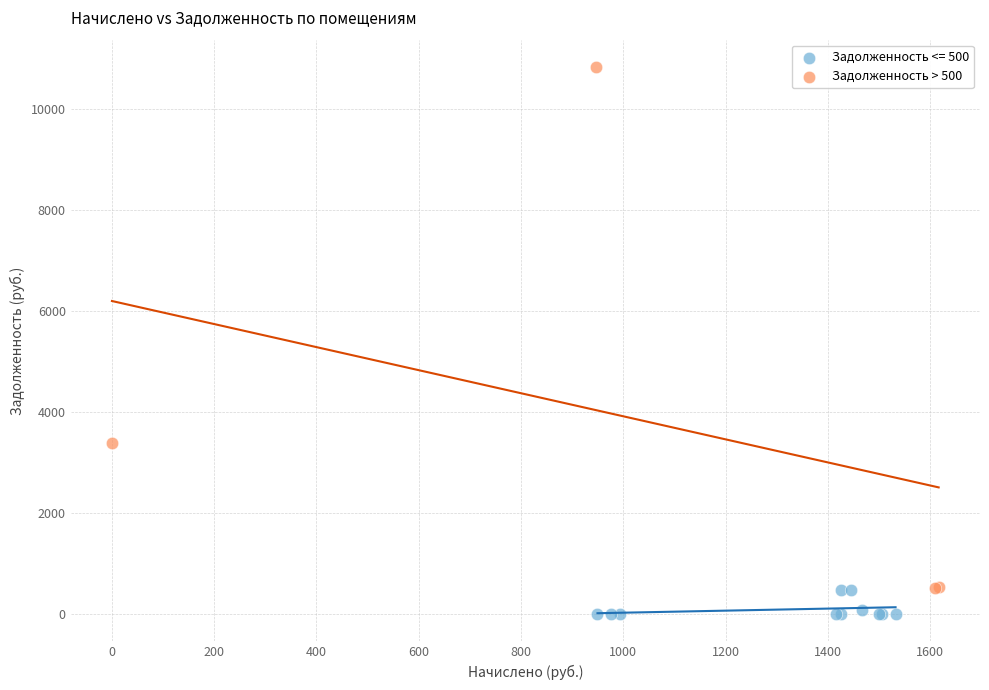

Which series contains the highest Y value?

Задолженность > 500